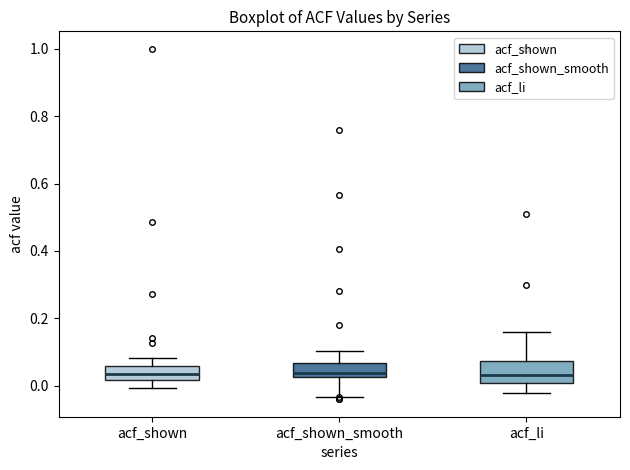

Reading left to right, transcribe this box plot: for each box, give where its median line is, the range the box spans, and where its two whiskers end, as read against the y-axis. The values are not printed on the chart, so give them approximately, as read against the axis.

acf_shown: median 0.04, box 0.02 to 0.06, whiskers 0.00 to 0.08
acf_shown_smooth: median 0.04, box 0.02 to 0.06, whiskers -0.04 to 0.10
acf_li: median 0.04, box 0.00 to 0.08, whiskers -0.02 to 0.16